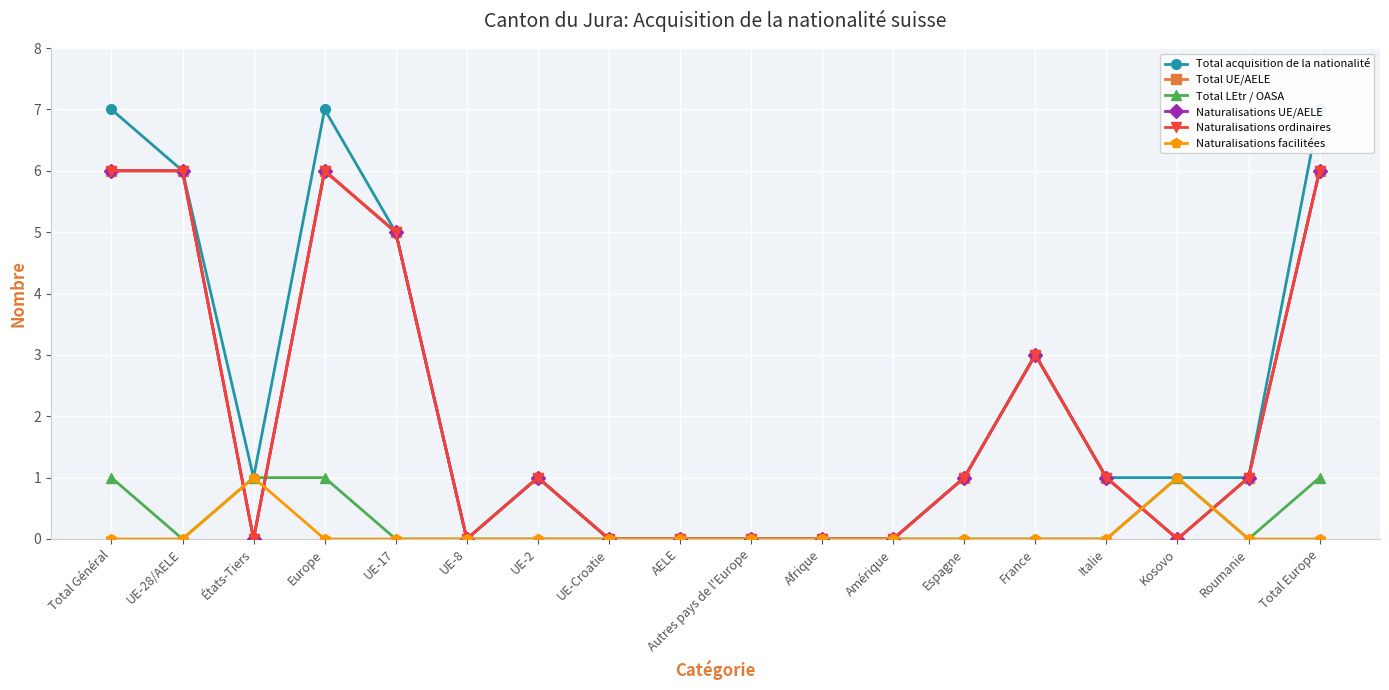

What is the difference between the maximum and minimum values in the Total UE/AELE series?

6